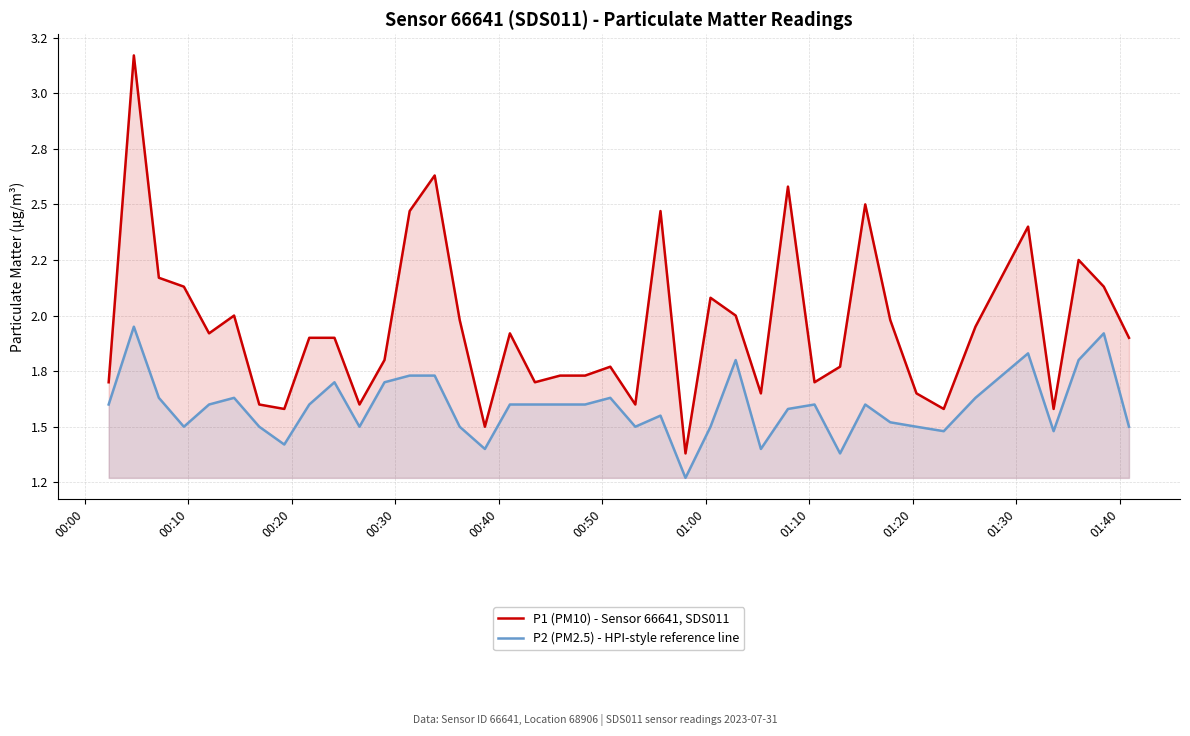

Reading right to left, list all the values displayed in this chart.

P1 (PM10) - Sensor 66641, SDS011: 1.9	2.1	2.2	1.6	2.4	1.9	1.6	1.6	2.0	2.5	1.8	1.7	2.6	1.6	2.0	2.1	1.4	2.5	1.6	1.8	1.7	1.7	1.7	1.9	1.5	2.0	2.6	2.5	1.8	1.6	1.9	1.9	1.6	1.6	2.0	1.9	2.1	2.2	3.2	1.7
P2 (PM2.5) - HPI-style reference line: 1.5	1.9	1.8	1.5	1.8	1.6	1.5	1.5	1.5	1.6	1.4	1.6	1.6	1.4	1.8	1.5	1.3	1.6	1.5	1.6	1.6	1.6	1.6	1.6	1.4	1.5	1.7	1.7	1.7	1.5	1.7	1.6	1.4	1.5	1.6	1.6	1.5	1.6	1.9	1.6